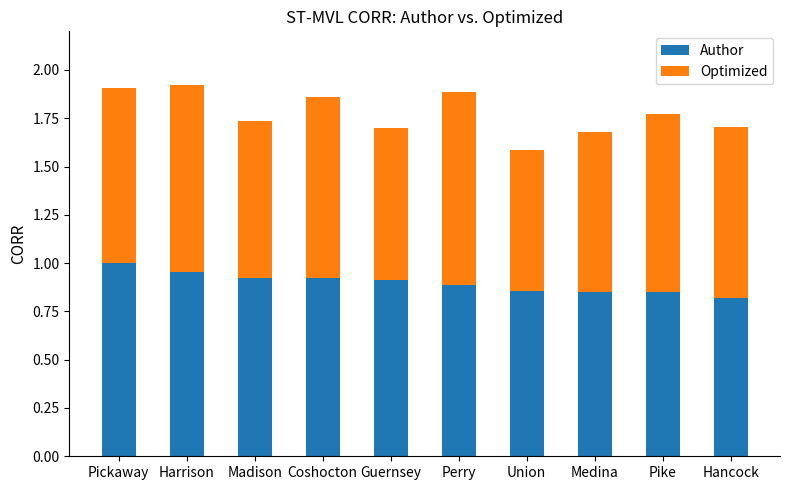

What is the sum of the Author values at Pike and Guernsey?

1.8